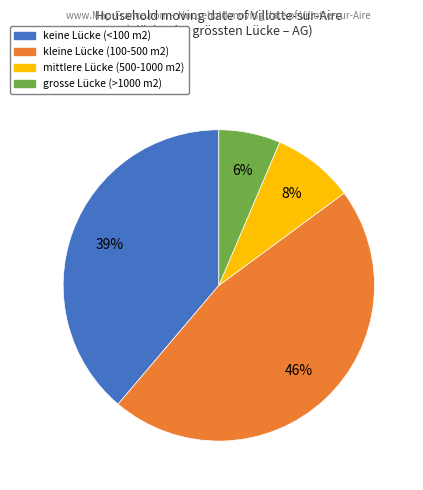

Which category has the biggest portion of the pie?

kleine Lücke (100-500 m2)